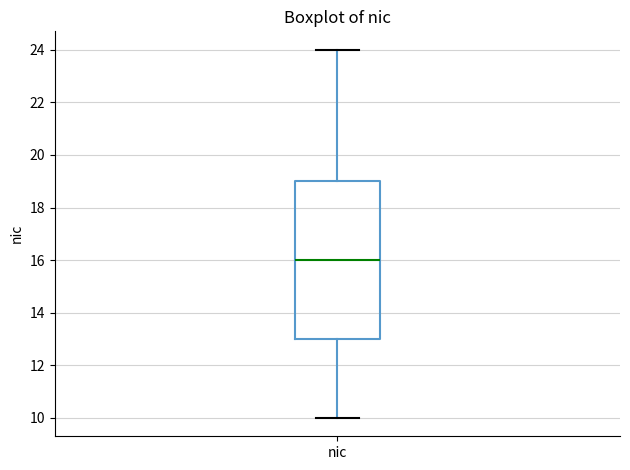

Read this box plot against the y-axis: the position of the median line, the range covered by the box, and the ends of both whiskers. The values are not printed on the chart, so give them approximately, as read against the axis.

median 16, box 13 to 19, whiskers 10 to 24